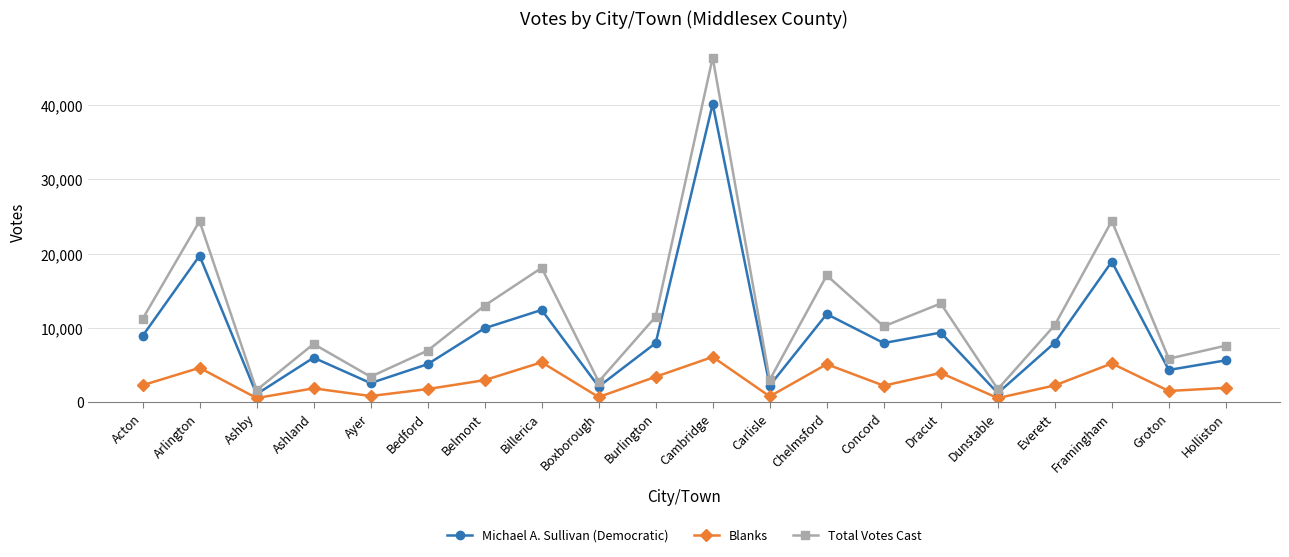

Read the Total Votes Cast value at Framingham.

24390